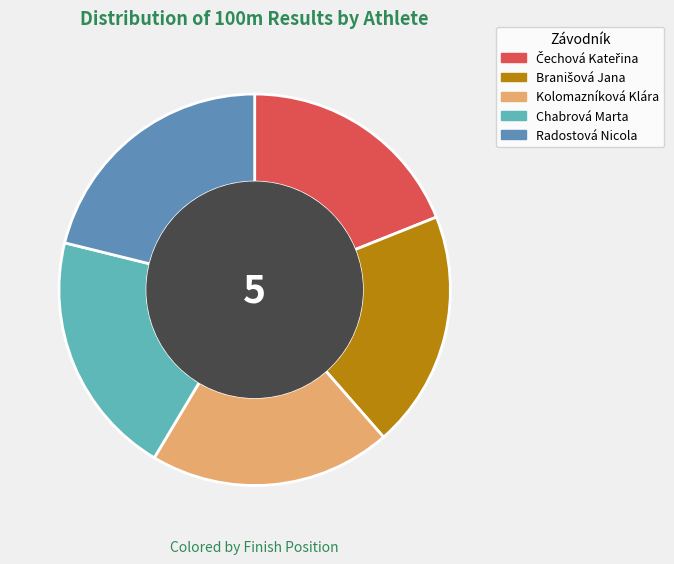

What is the ratio of the value at Kolomazníková Klára to the value at Chabrová Marta?

1.0